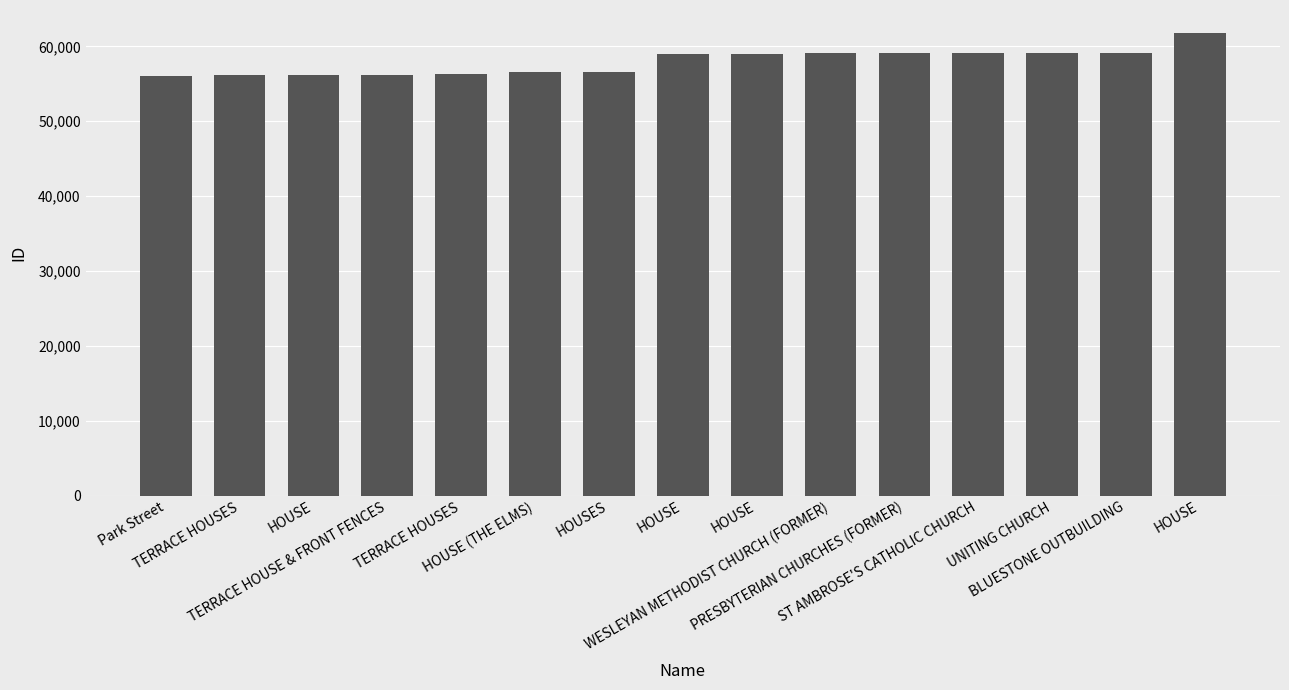

Rank the categories by value from highest to lowest.

HOUSE, BLUESTONE OUTBUILDING, UNITING CHURCH, ST AMBROSE'S CATHOLIC CHURCH, PRESBYTERIAN CHURCHES (FORMER), WESLEYAN METHODIST CHURCH (FORMER), HOUSE, HOUSE, HOUSES, HOUSE (THE ELMS), TERRACE HOUSES, TERRACE HOUSE & FRONT FENCES, HOUSE, TERRACE HOUSES, Park Street